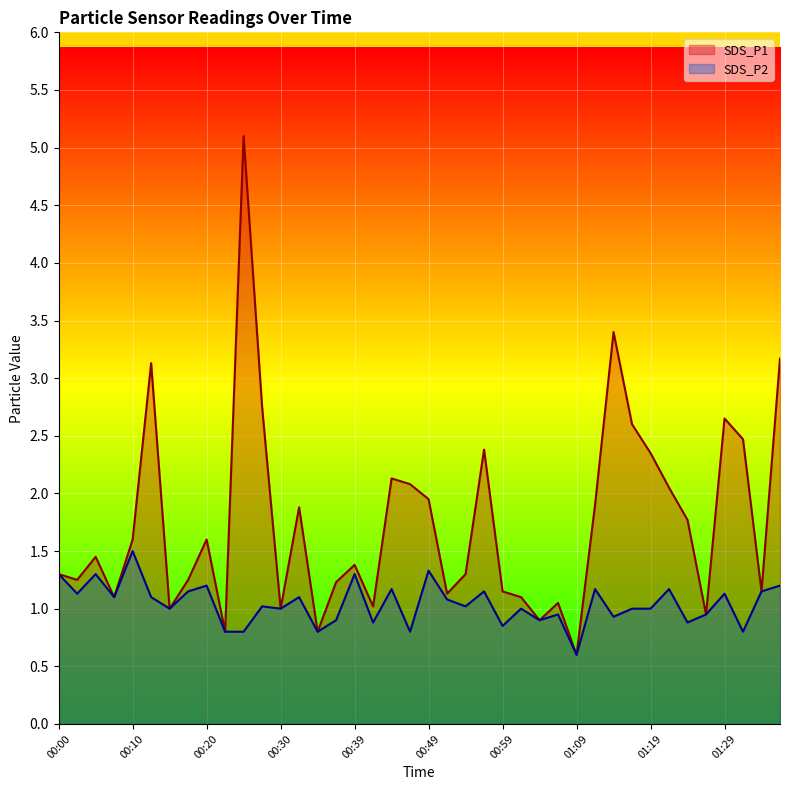

Which series has the largest range (max minus min)?

SDS_P1